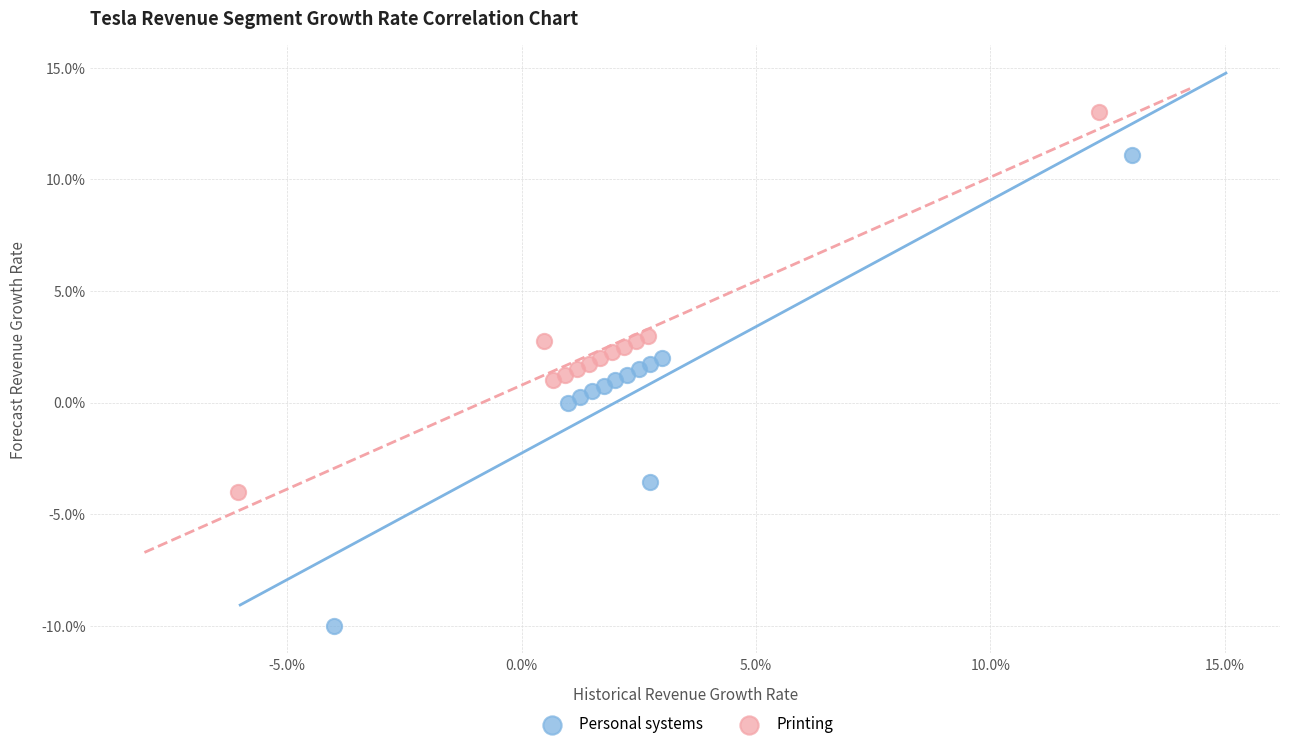

What are all the series names shown in the legend?

Personal systems, Printing